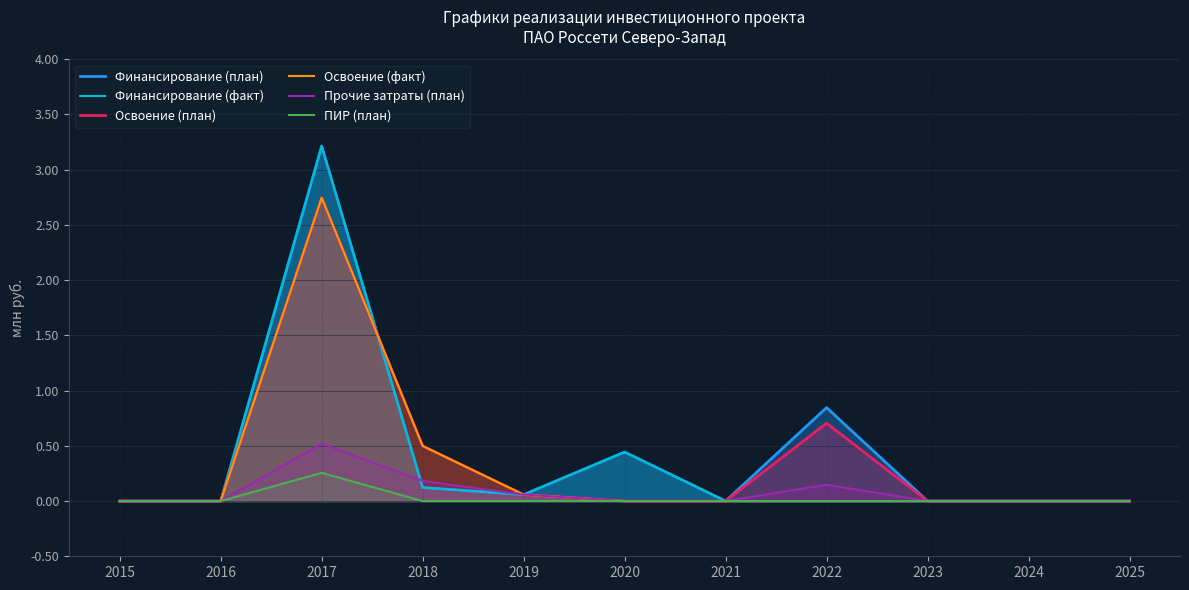

Reading left to right, list all the values displayed in this chart.

Финансирование (план): 2015=0.0	2016=0.0	2017=3.2	2018=0.1	2019=0.1	2020=0.4	2021=0.0	2022=0.8	2023=0.0	2024=0.0	2025=0.0
Финансирование (факт): 2015=0.0	2016=0.0	2017=3.2	2018=0.1	2019=0.1	2020=0.4	2021=0.0	2022=0.0	2023=0.0	2024=0.0	2025=0.0
Освоение (план): 2015=0.0	2016=0.0	2017=2.7	2018=0.5	2019=0.1	2020=0.0	2021=0.0	2022=0.7	2023=0.0	2024=0.0	2025=0.0
Освоение (факт): 2015=0.0	2016=0.0	2017=2.7	2018=0.5	2019=0.1	2020=0.0	2021=0.0	2022=0.0	2023=0.0	2024=0.0	2025=0.0
Прочие затраты (план): 2015=0.0	2016=0.0	2017=0.5	2018=0.2	2019=0.1	2020=0.0	2021=0.0	2022=0.1	2023=0.0	2024=0.0	2025=0.0
ПИР (план): 2015=0.0	2016=0.0	2017=0.3	2018=0.0	2019=0.0	2020=0.0	2021=0.0	2022=0.0	2023=0.0	2024=0.0	2025=0.0